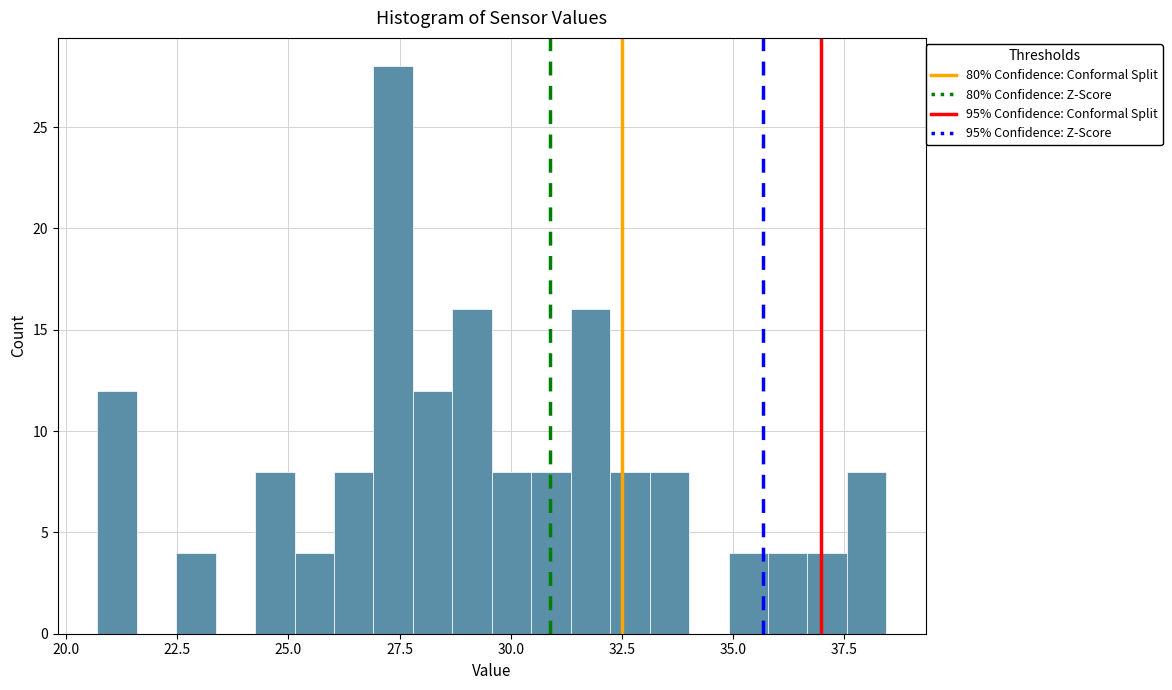

Around what value on the x-axis is the tallest bar? Give the approximate position of its centre, as read against the axis.

27.5